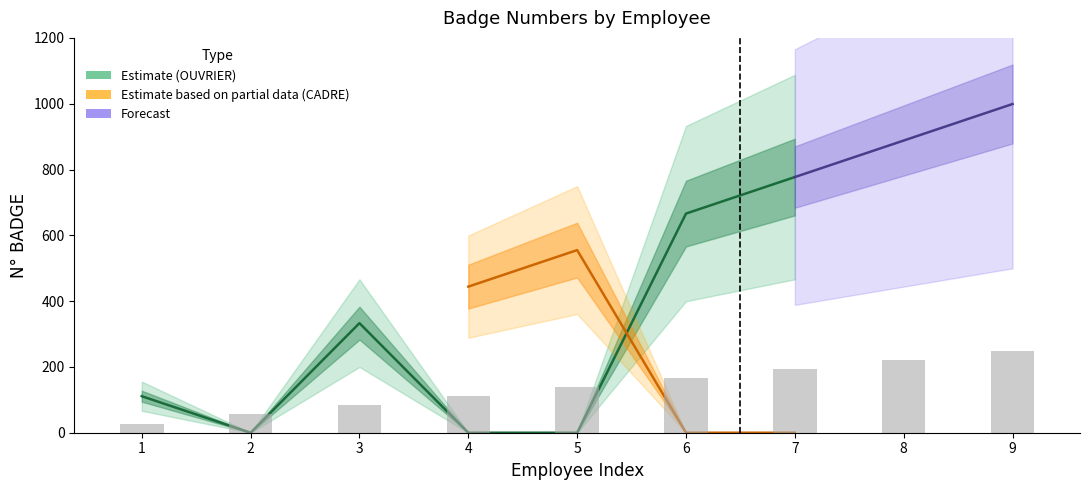

How many categories are shown in the chart?

9